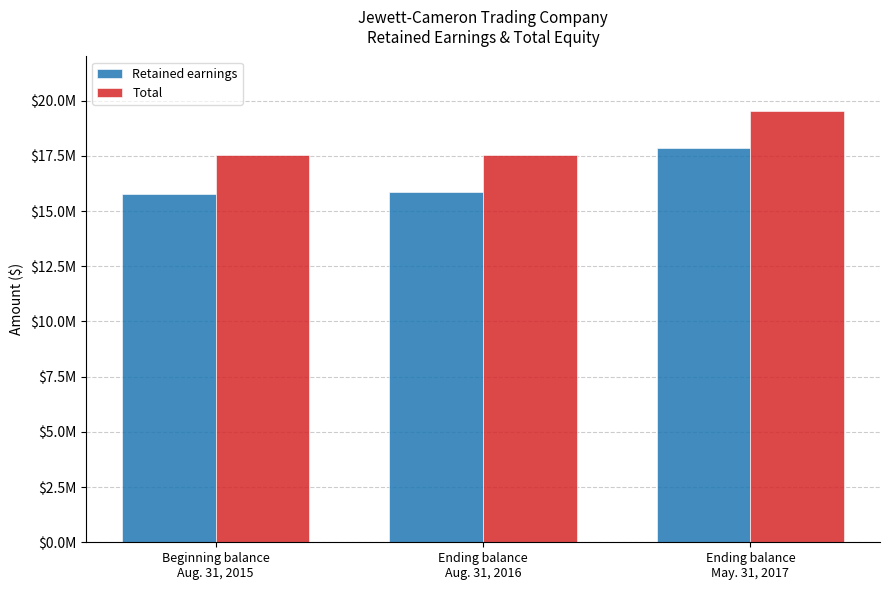

What is the average value of the Retained earnings series?

16481957